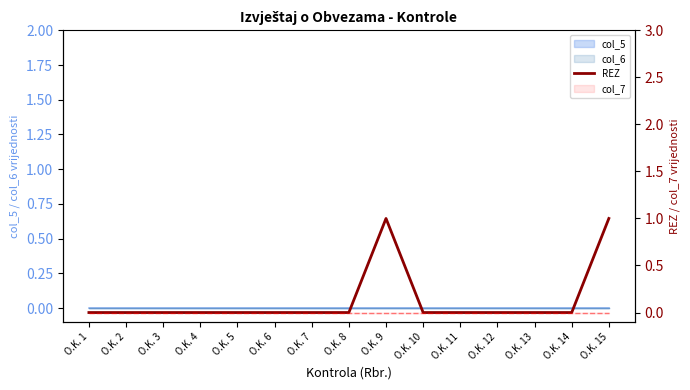

What is the difference between the maximum and minimum values?

1